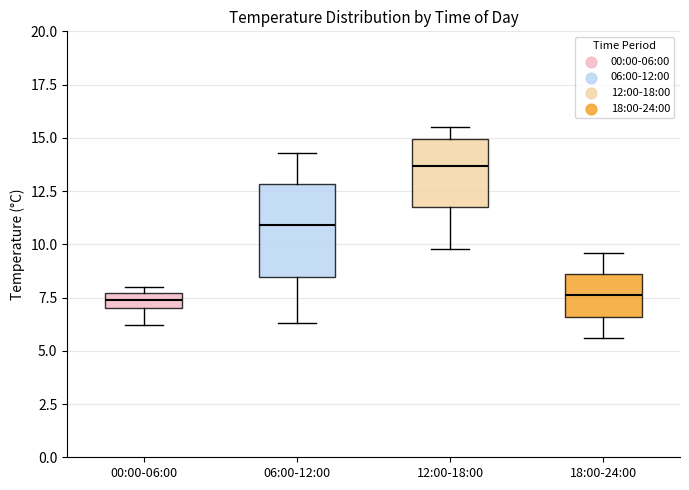

Comparing the boxes themselves (not the whiskers), which one is the tallest?

06:00-12:00